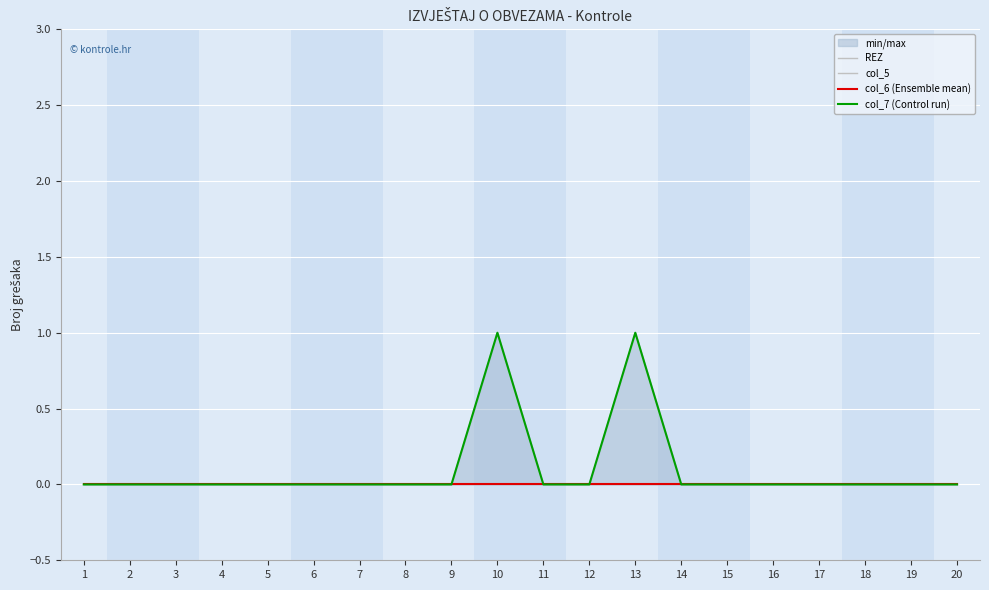

True or false: col_6 (Ensemble mean) and col_7 (Control run) cross at least once.

False